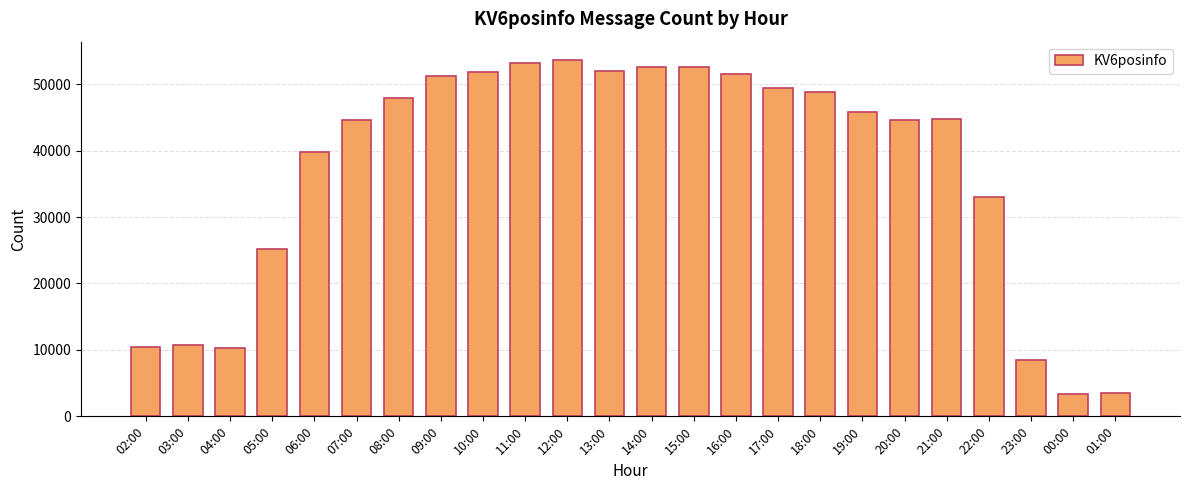

What is the label of the 2nd bar from the right?

00:00